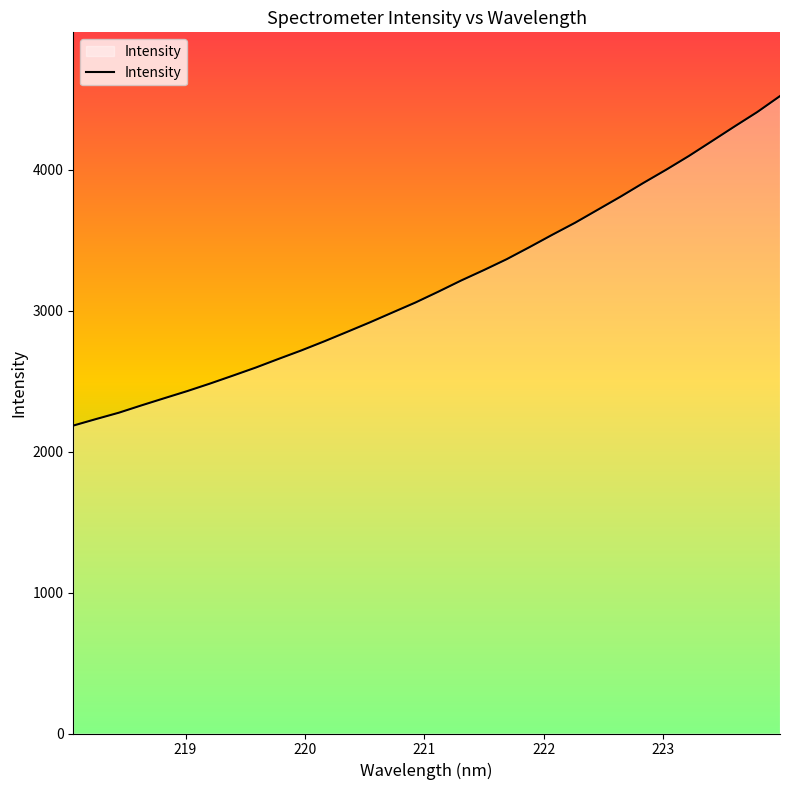

What is the maximum value shown in the chart?

4523.5